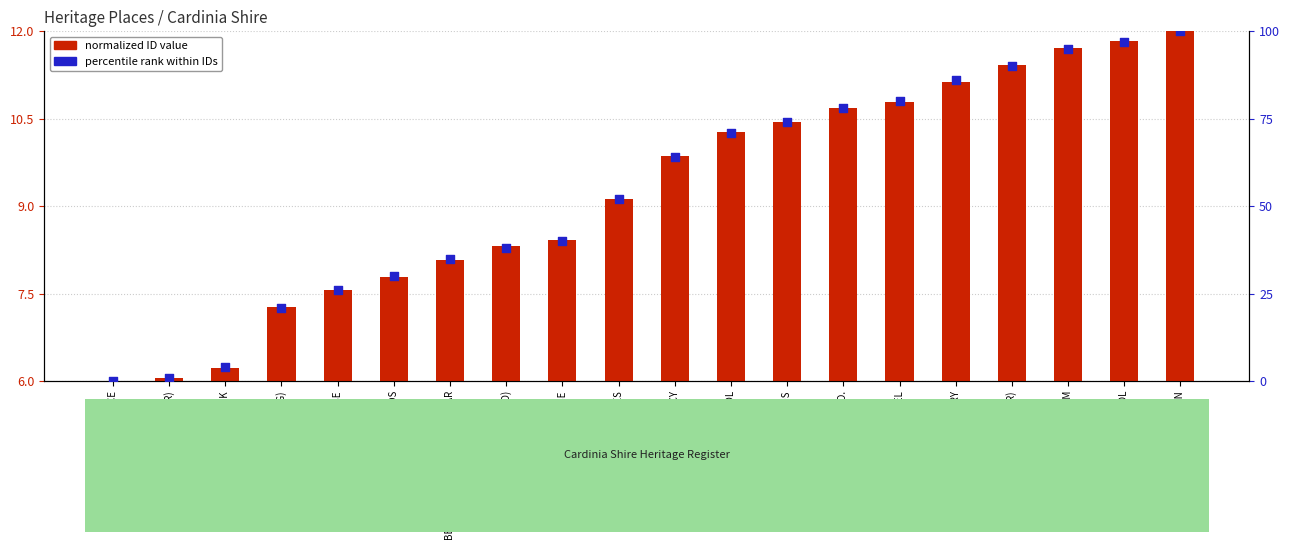

At how many categories does at least one series exceed 46?

11